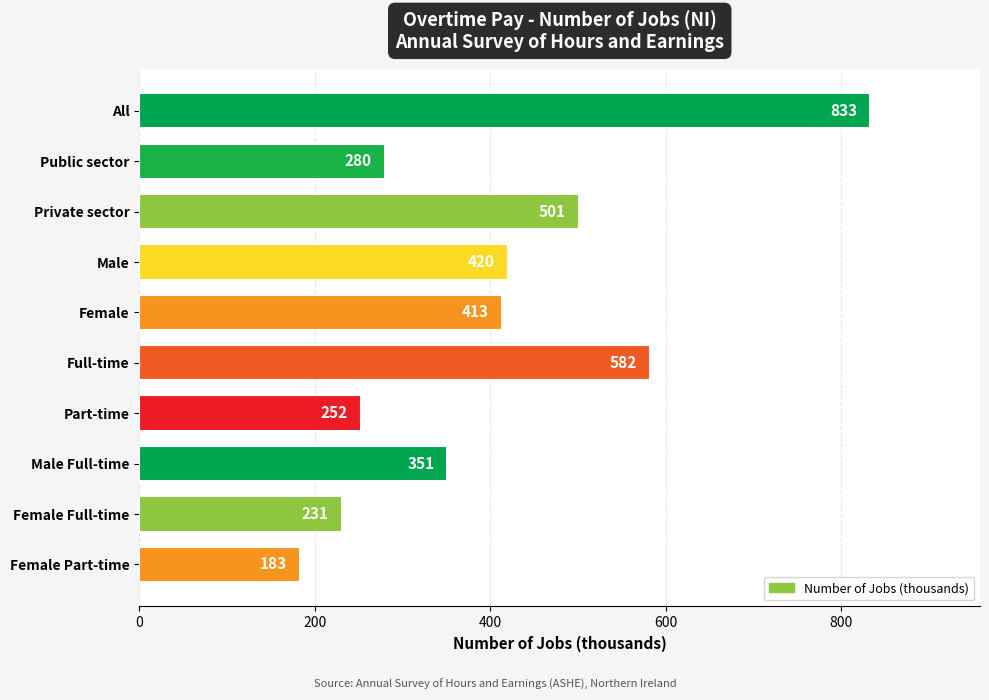

What is the difference between the maximum and minimum values?

650